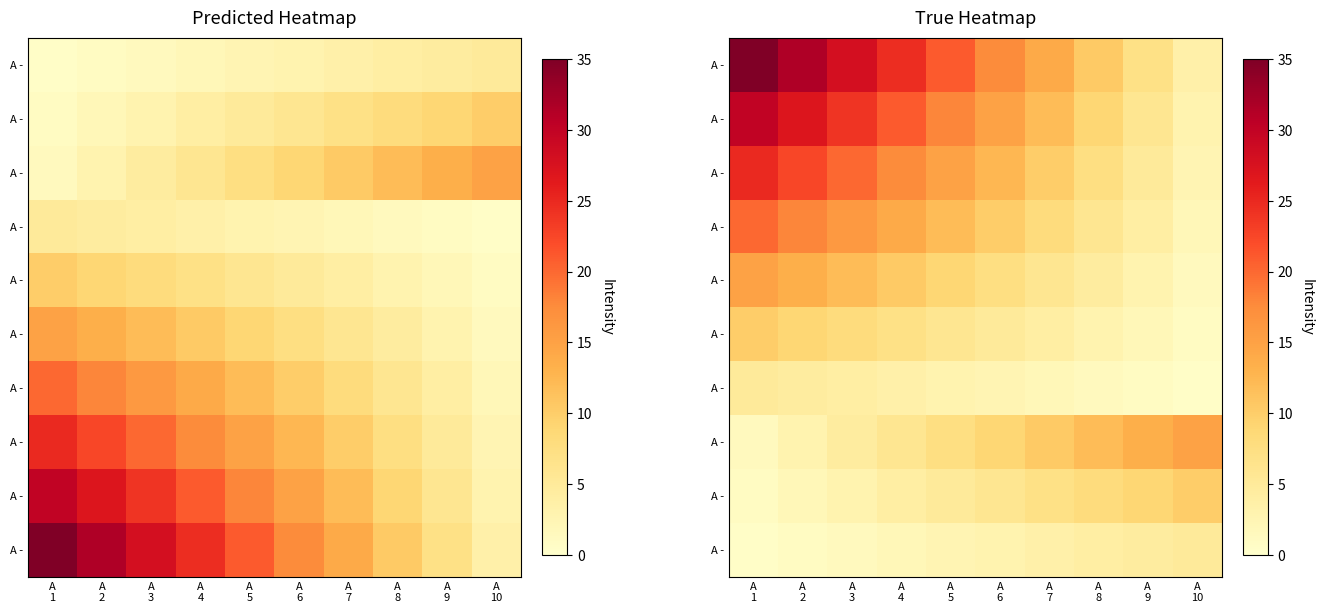

Which category has the lowest value across all series?

A
10